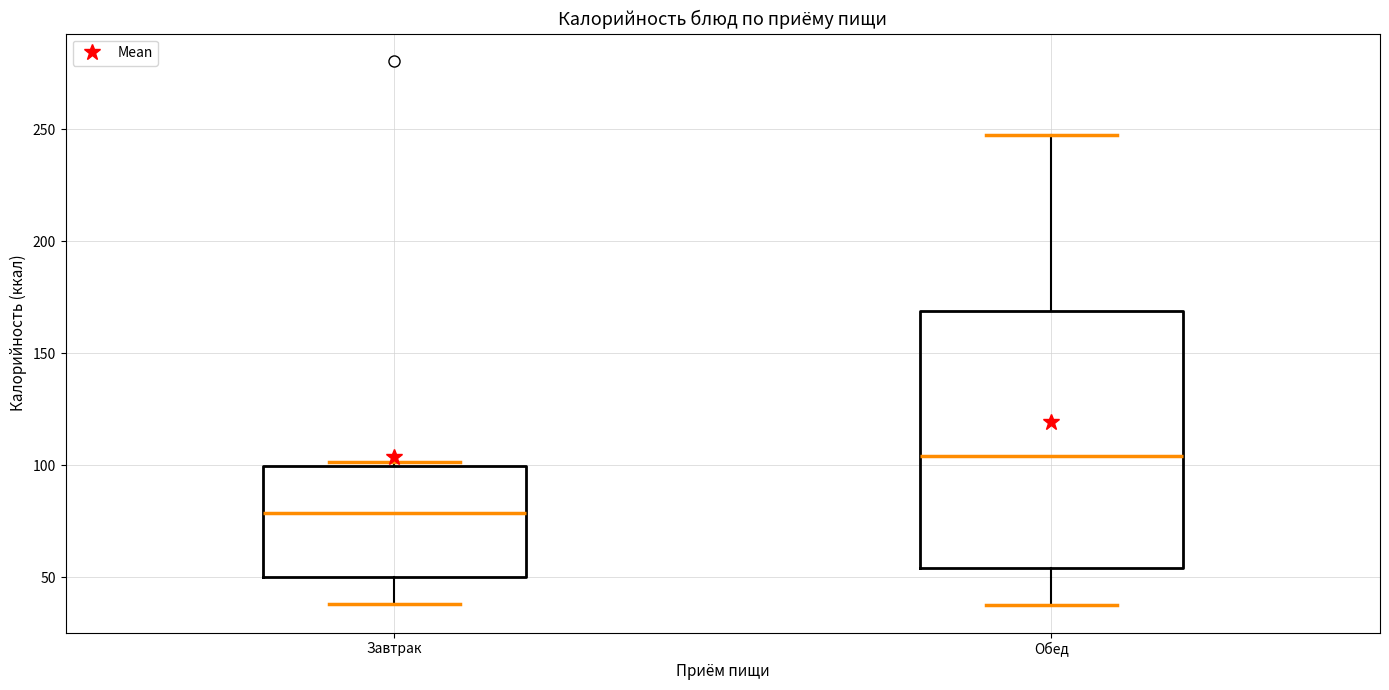

Comparing the boxes themselves (not the whiskers), which one is the tallest?

Обед